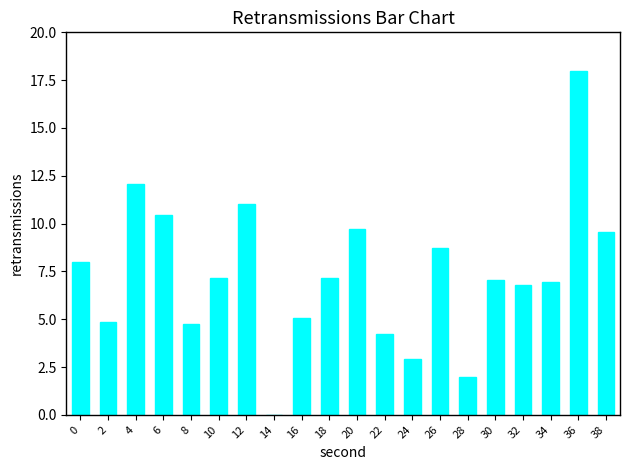

What is the change in value from 0 to 20?

+1.7